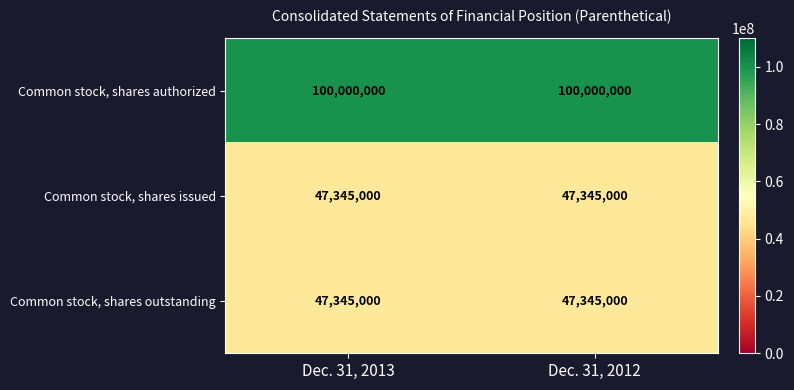

The Common stock, shares issued series shows 23581662 at Dec. 31, 2013. True or false?

False